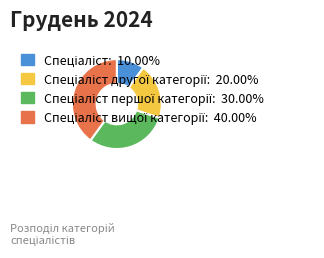

Does any single category account for the majority?

No